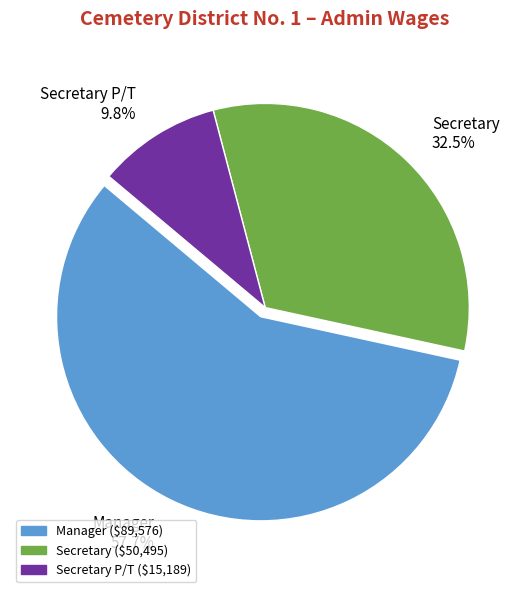

Which category has the smallest portion of the pie?

Secretary P/T